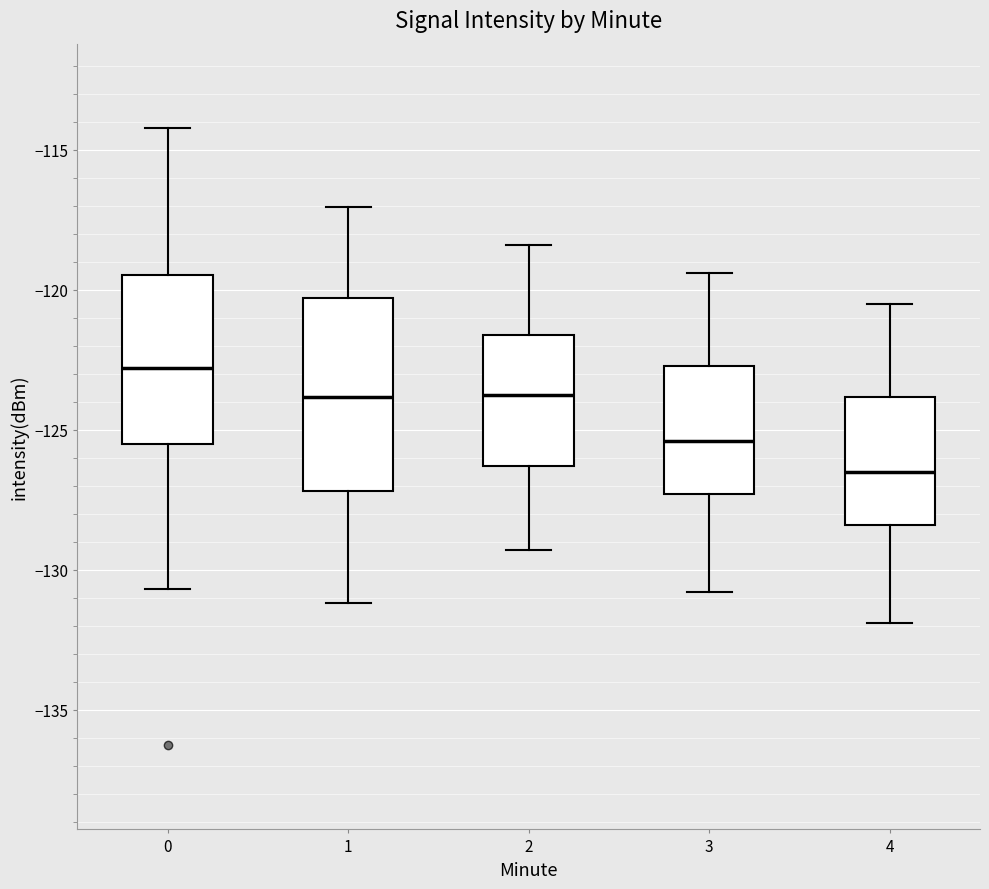

Reading left to right, read every box against the y-axis: the position of its median line, the range the box covers, and the ends of its whiskers. The values are not printed on the chart, so give them approximately, as read against the axis.

0: median -123.0, box -125.5 to -119.5, whiskers -130.5 to -114.0
1: median -124.0, box -127.0 to -120.5, whiskers -131.0 to -117.0
2: median -123.5, box -126.5 to -121.5, whiskers -129.5 to -118.5
3: median -125.5, box -127.5 to -122.5, whiskers -131.0 to -119.5
4: median -126.5, box -128.5 to -124.0, whiskers -132.0 to -120.5